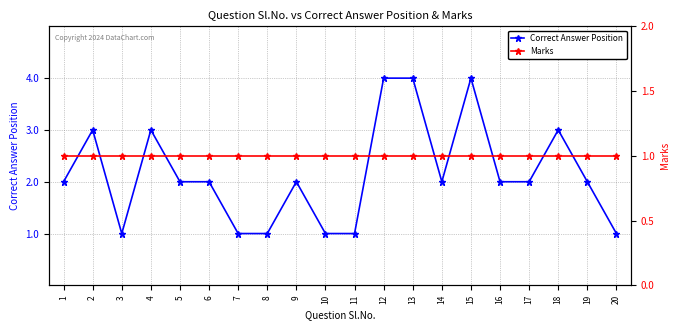

At which label does Correct Answer Position first exceed 2?

2